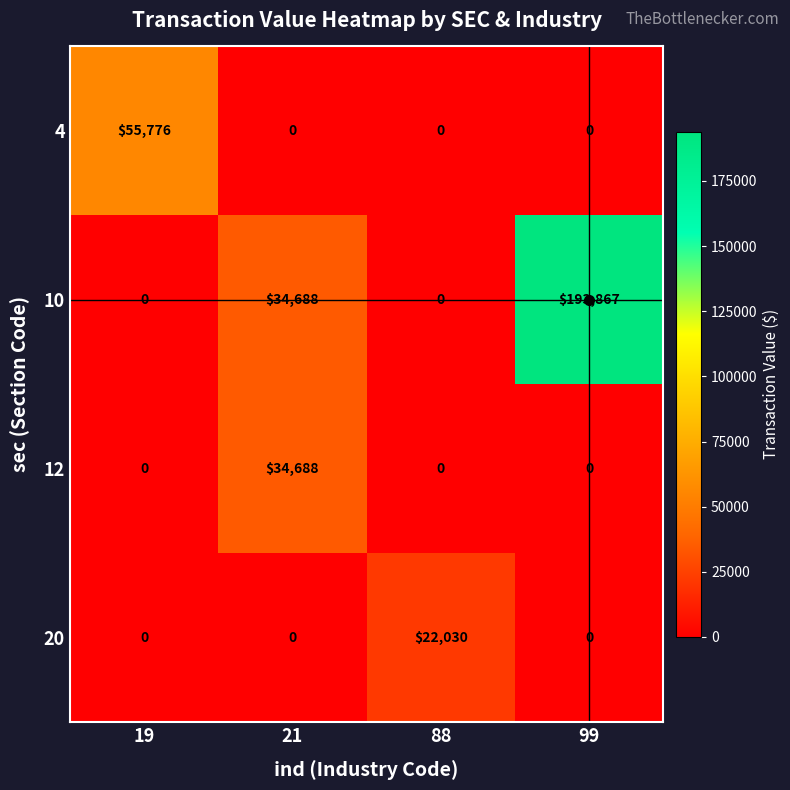

What is the highest value of the 4 series?

55776